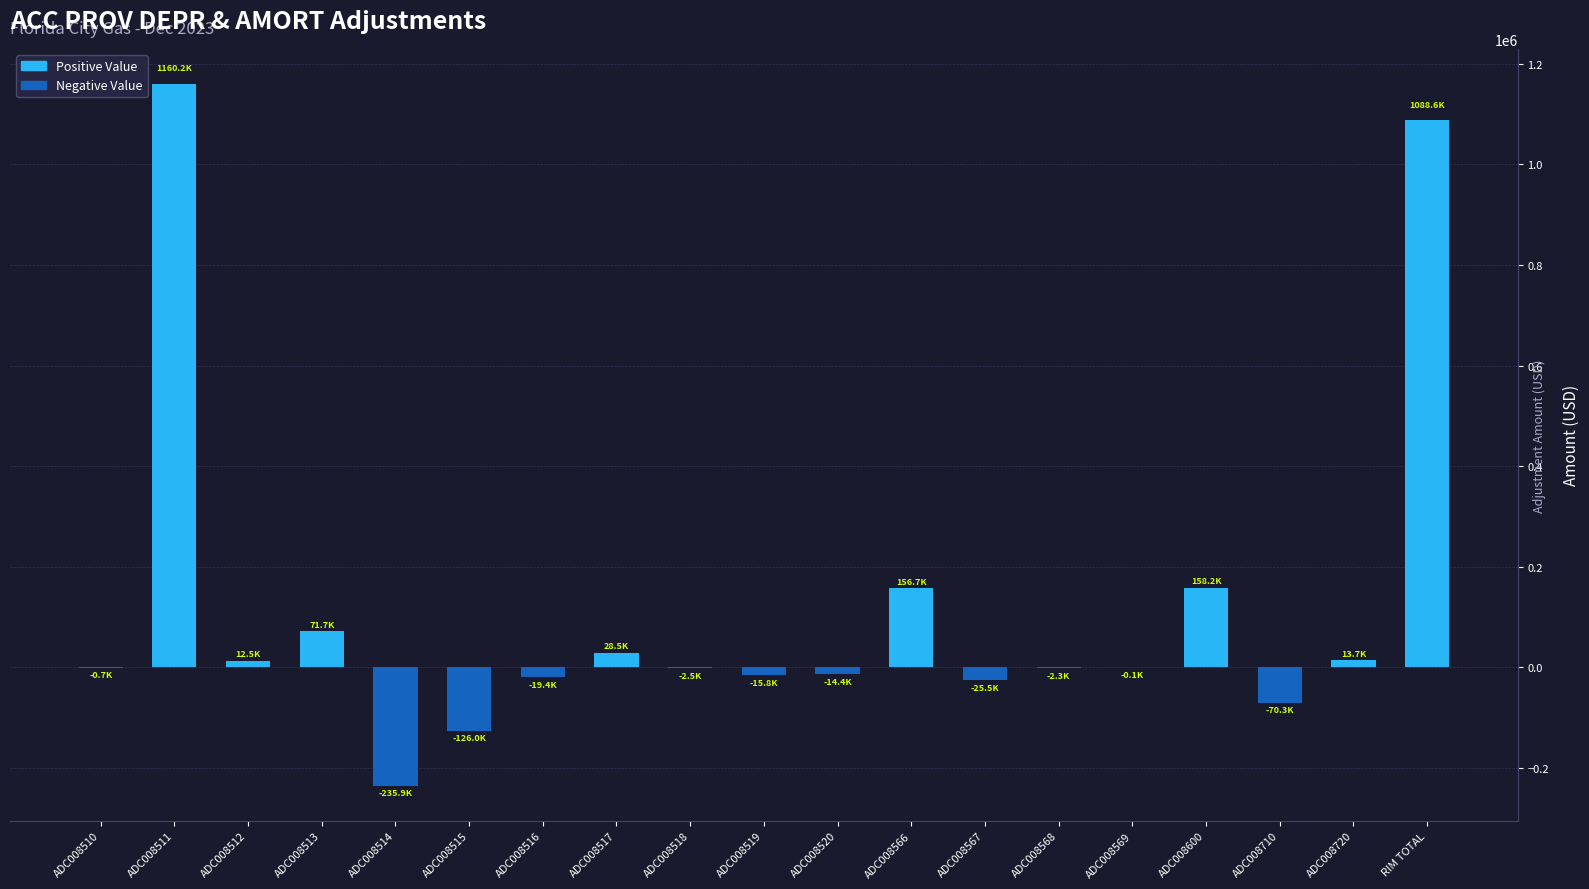

Which category has the highest value across all series?

ADC008511